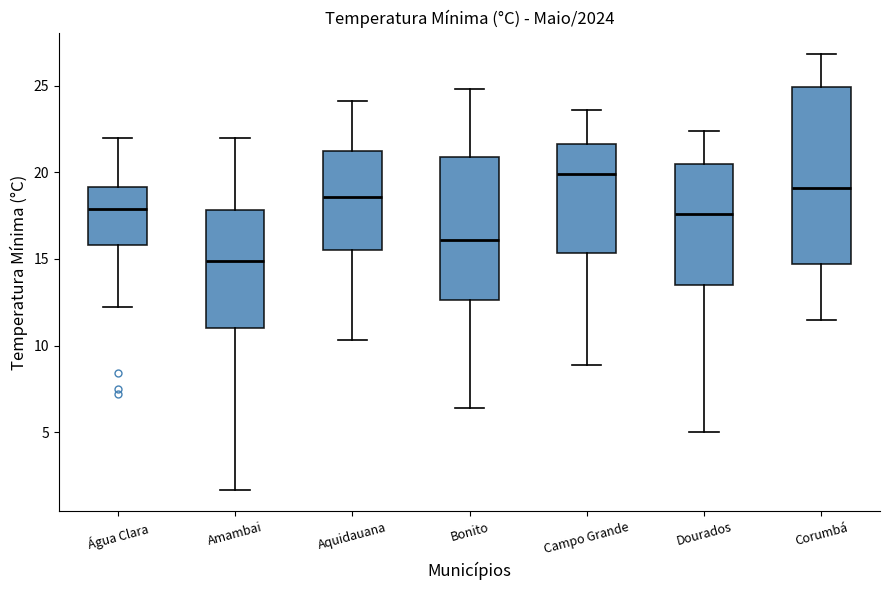

Reading left to right, transcribe this box plot: for each box, give where its median line is, the range the box spans, and where its two whiskers end, as read against the y-axis. The values are not printed on the chart, so give them approximately, as read against the axis.

Água Clara: median 18.0, box 16.0 to 19.0, whiskers 12.0 to 22.0
Amambai: median 15.0, box 11.0 to 18.0, whiskers 1.5 to 22.0
Aquidauana: median 18.5, box 15.5 to 21.5, whiskers 10.5 to 24.0
Bonito: median 16.0, box 12.5 to 21.0, whiskers 6.5 to 25.0
Campo Grande: median 20.0, box 15.5 to 21.5, whiskers 9.0 to 23.5
Dourados: median 17.5, box 13.5 to 20.5, whiskers 5.0 to 22.5
Corumbá: median 19.0, box 14.5 to 25.0, whiskers 11.5 to 27.0